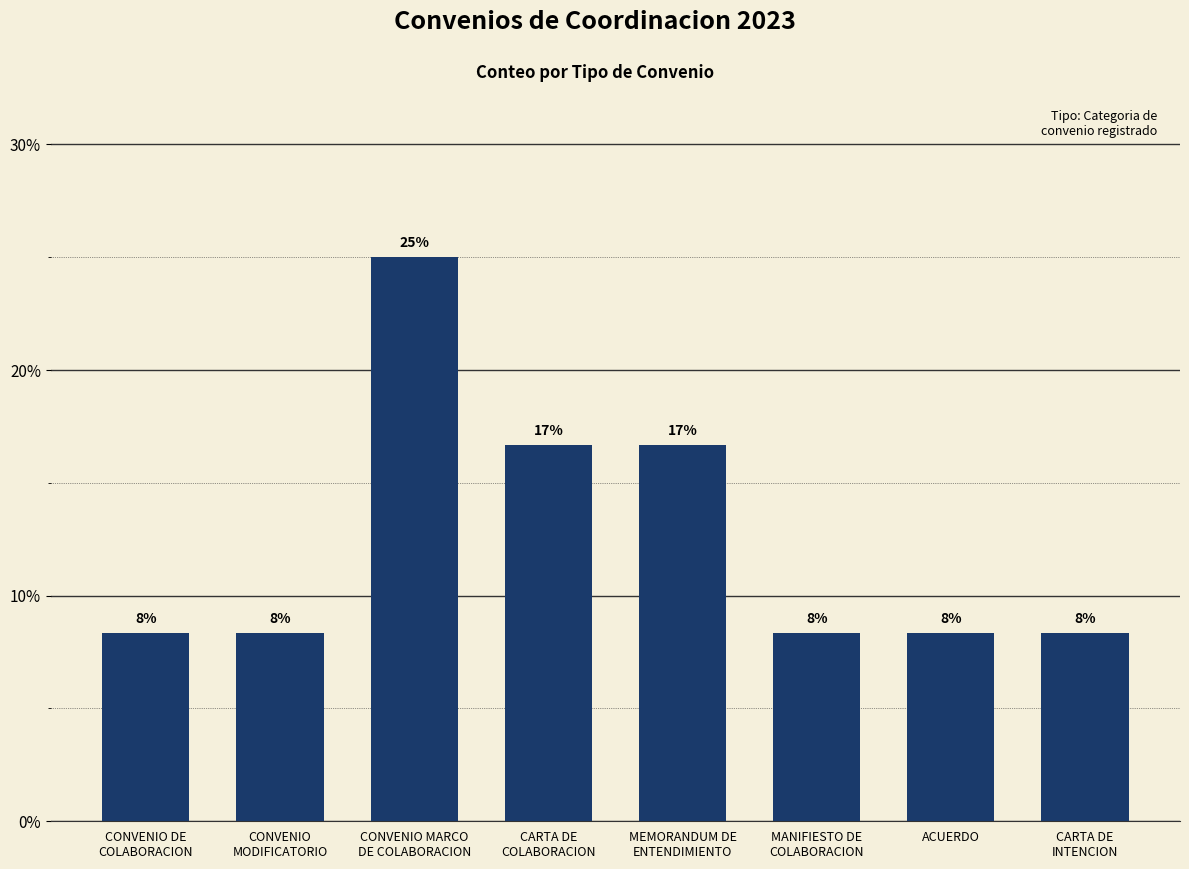

What is the difference between the values at MEMORANDUM DE
ENTENDIMIENTO and CONVENIO MARCO
DE COLABORACION?

8.3